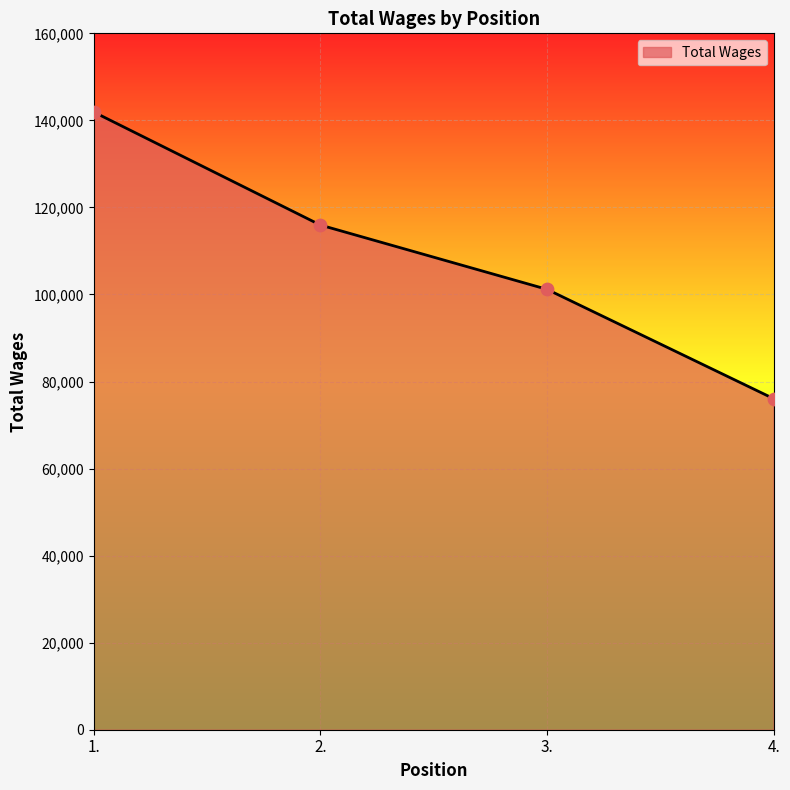

Which has a higher value, 1. or 3.?

1.